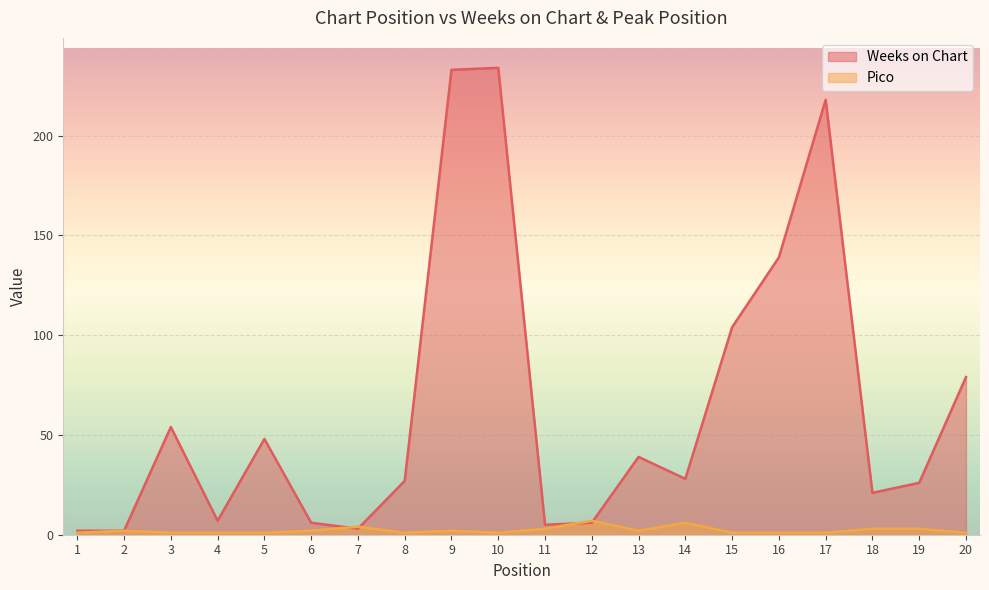

What is the difference between the maximum and minimum values in the Weeks on Chart series?

232